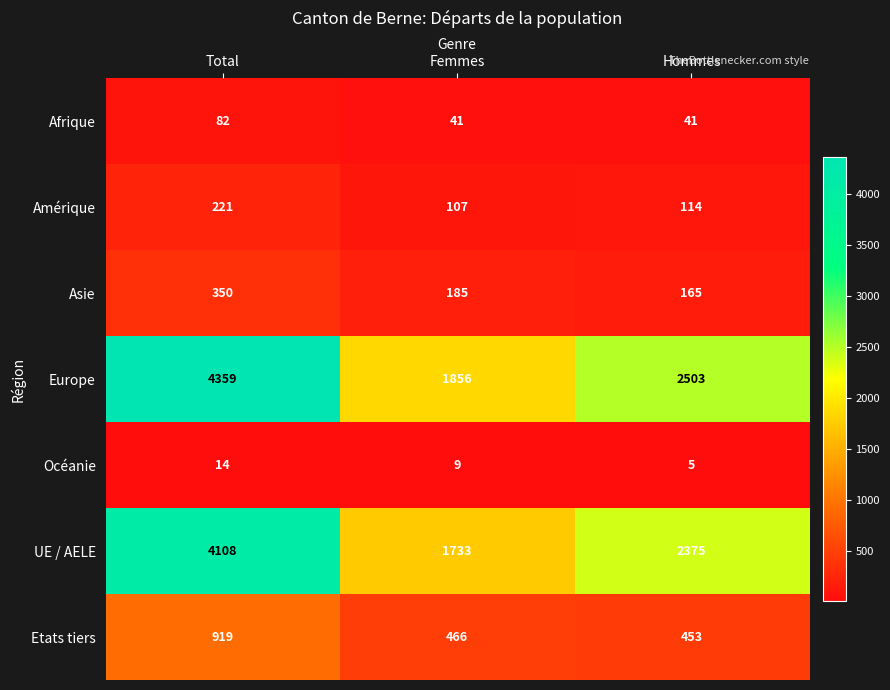

Which series changed the most between Femmes and Hommes?

Europe